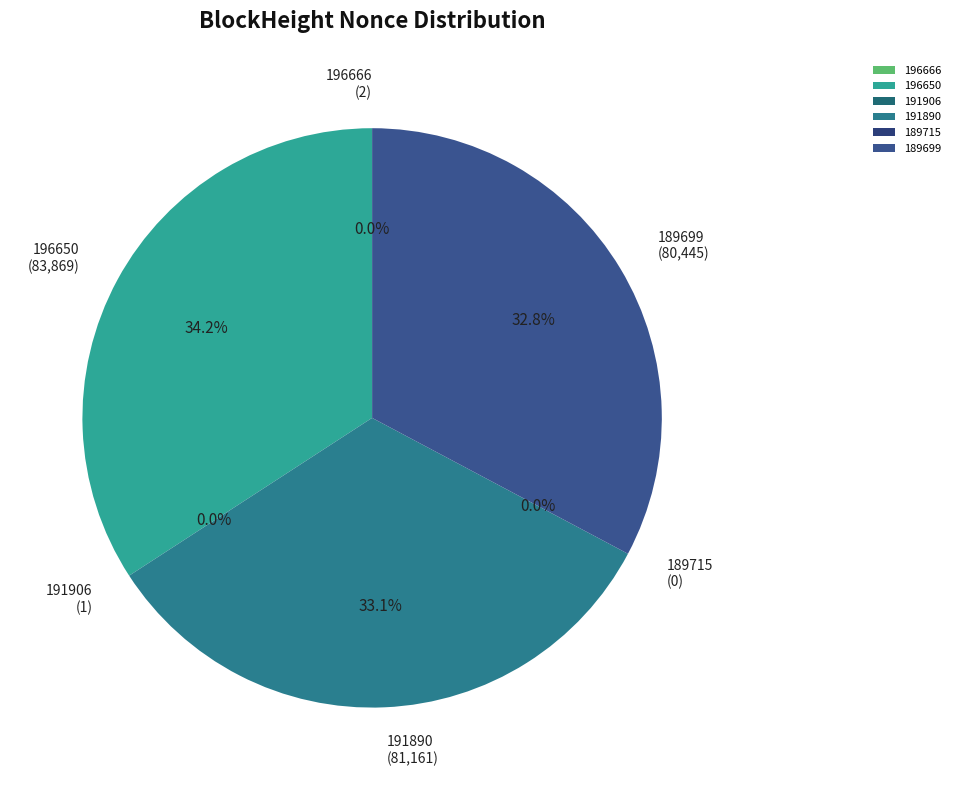

What percentage is NOT represented by 189699?

67.2%